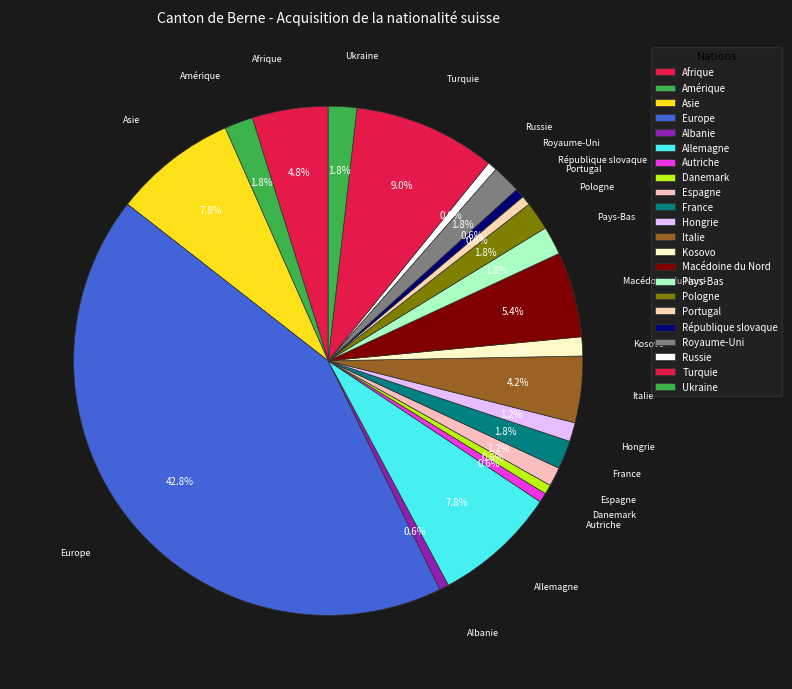

To the nearest percent, what is the combined percentage of Danemark and Macédoine du Nord?

6%